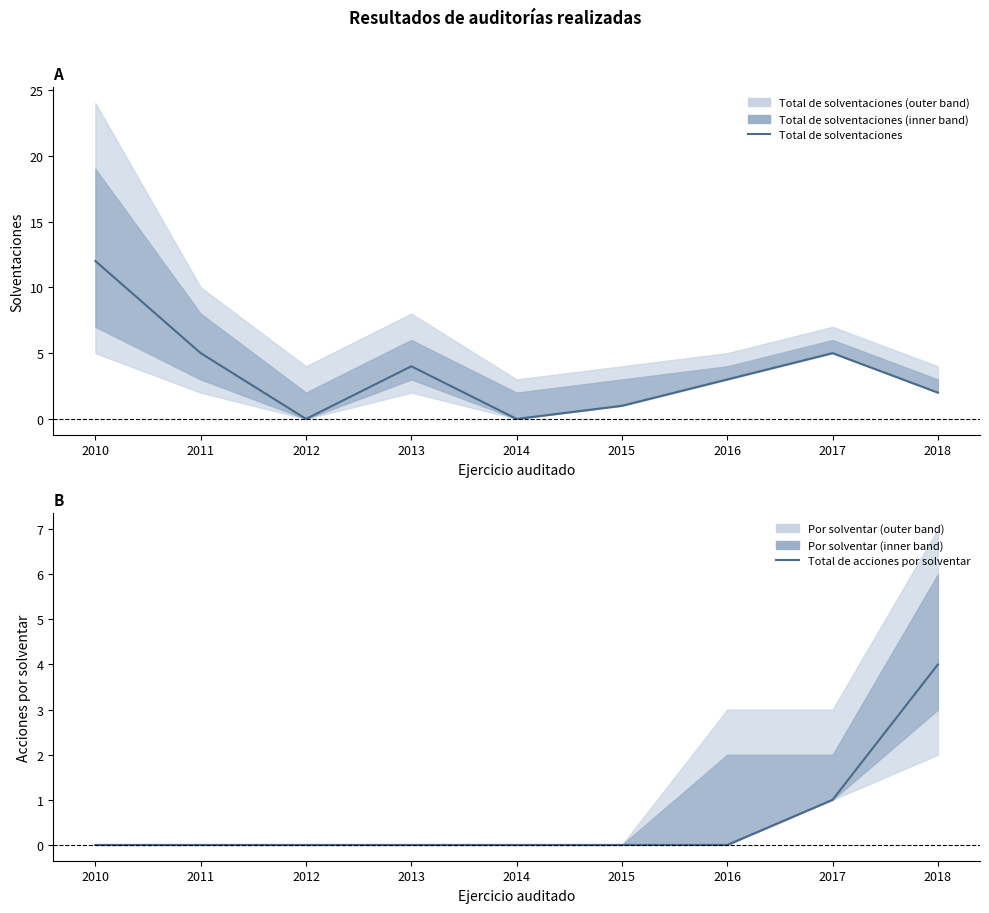

Reading left to right, what are all the values shown in this chart?

Total de solventaciones: 12	5	0	4	0	1	3	5	2
Total de acciones por solventar: 0	0	0	0	0	0	0	1	4